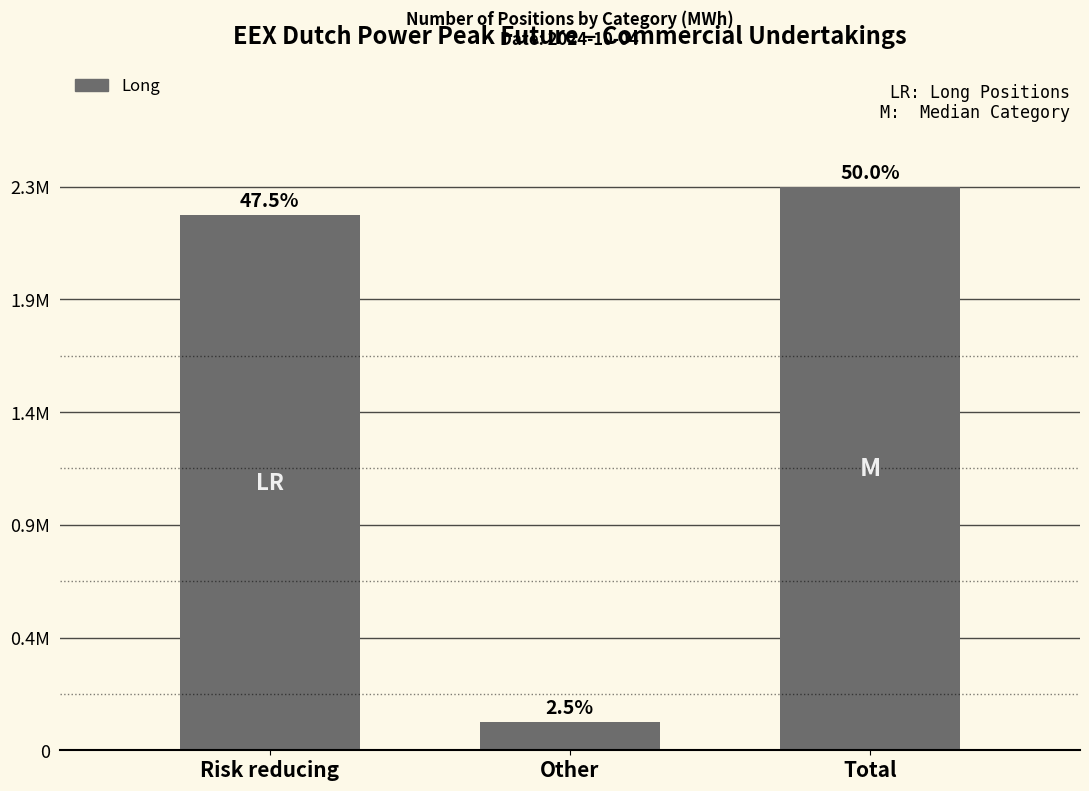

Does the chart contain any negative values?

No